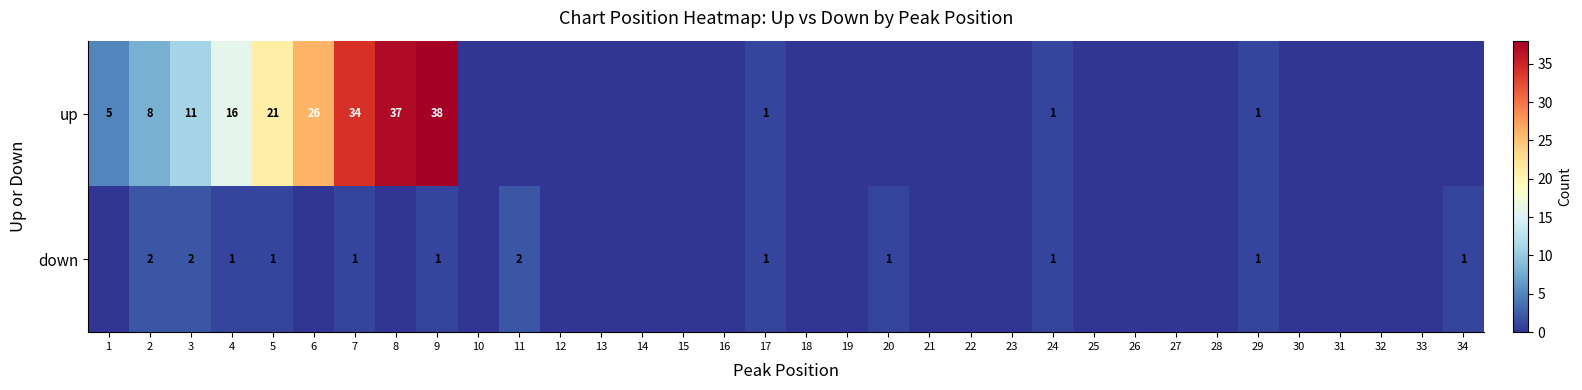

What is the total value across all series at 4?

17